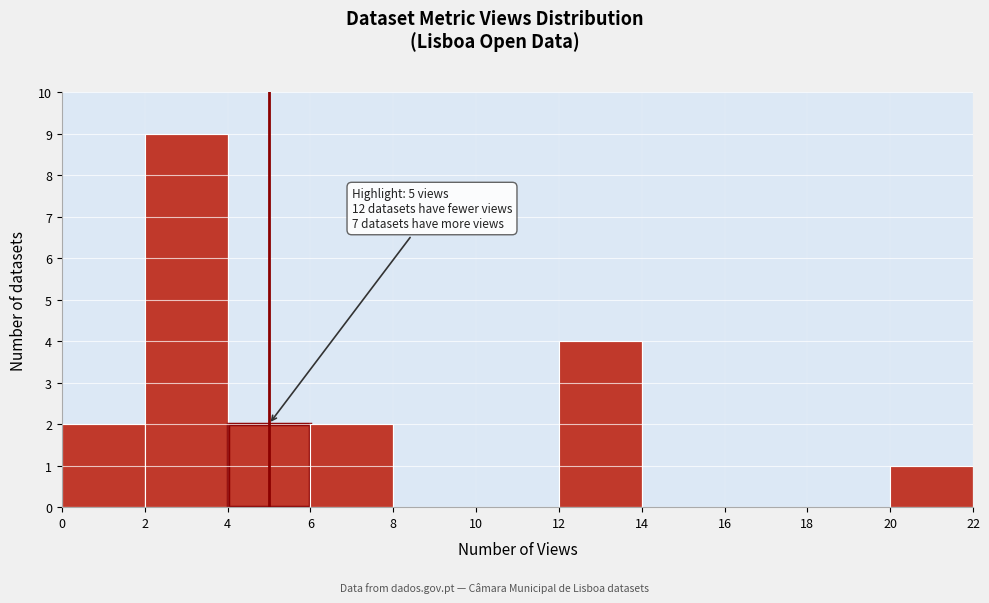

Which range on the x-axis has the tallest bar?

2 to 4